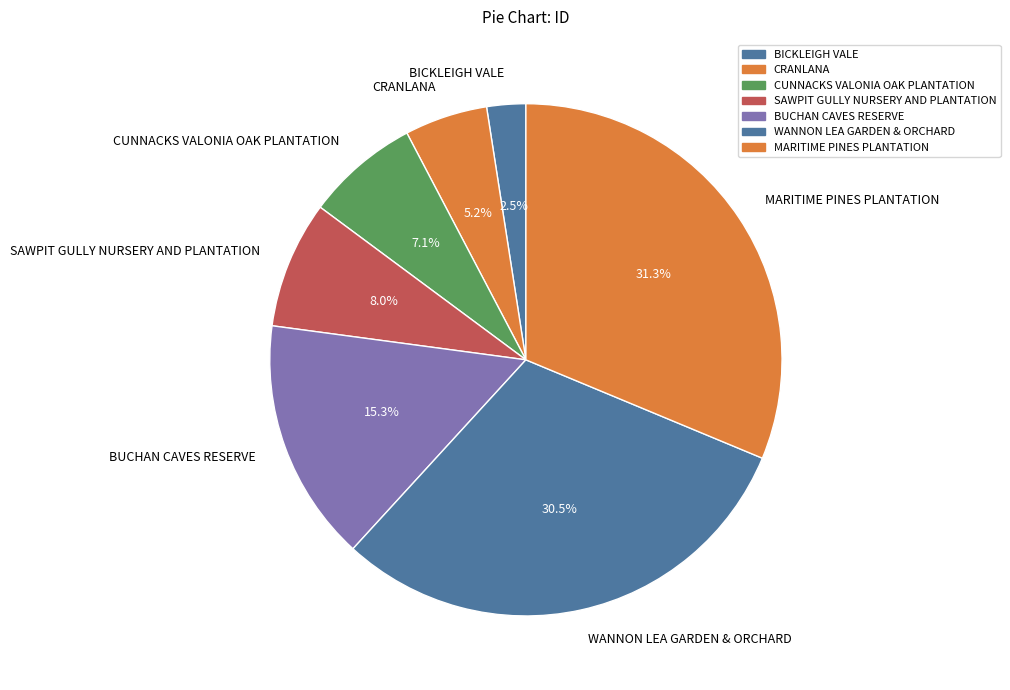

Between BUCHAN CAVES RESERVE and WANNON LEA GARDEN & ORCHARD, which is larger?

WANNON LEA GARDEN & ORCHARD